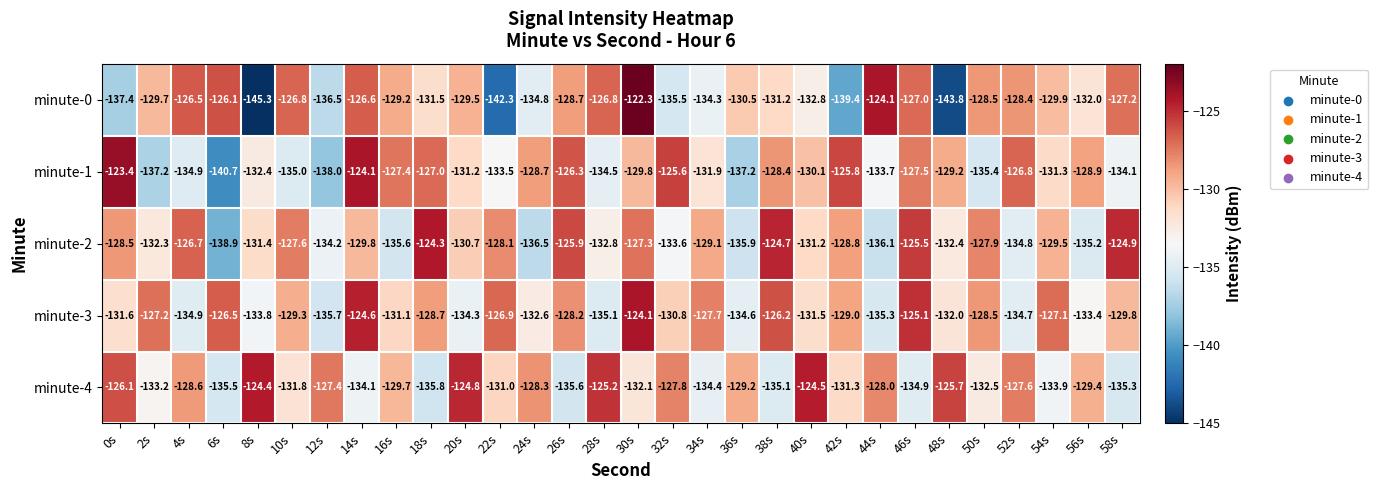

How many data points in minute-2 are above -129?

12